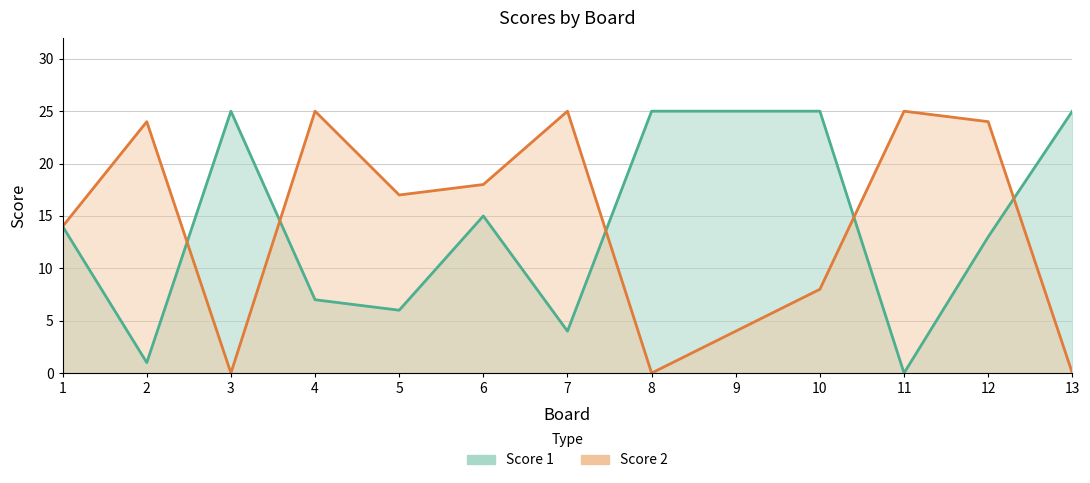

Where is Score 2 nearest to the value 12?

1